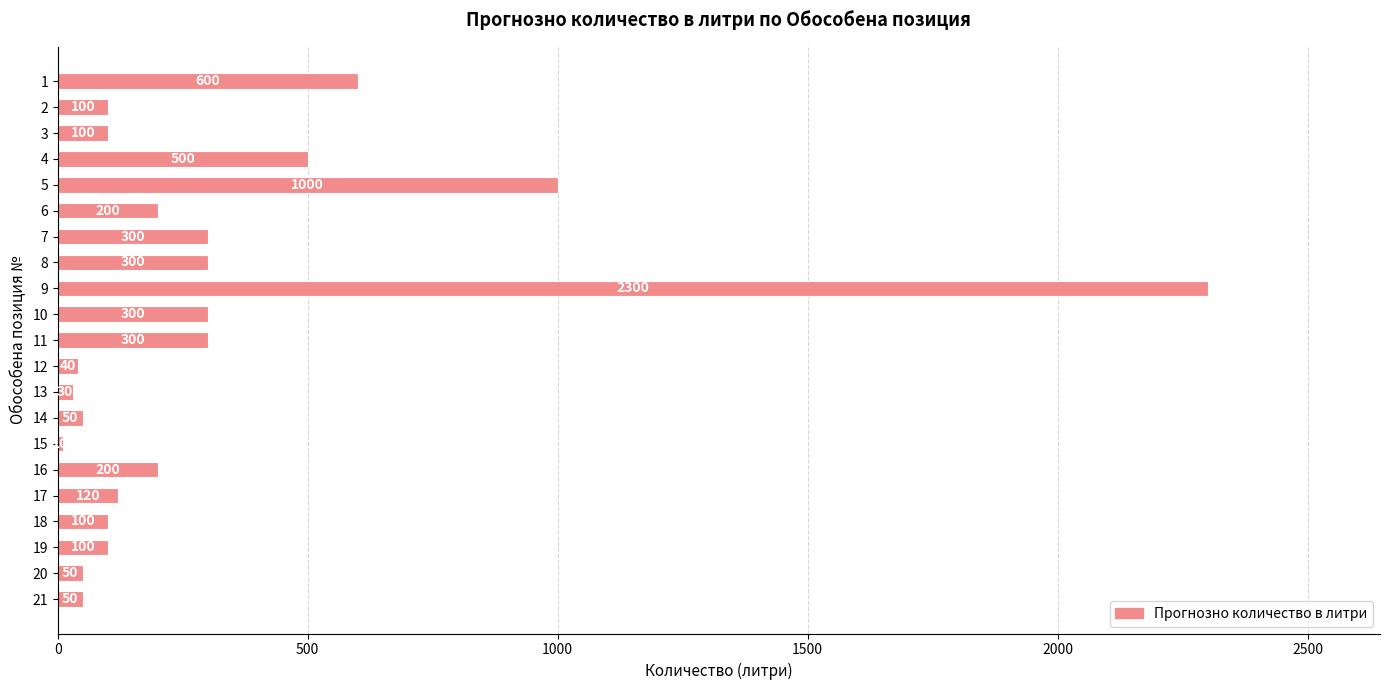

Approximately how many times larger is the value at 4 compared to 2?

5.0